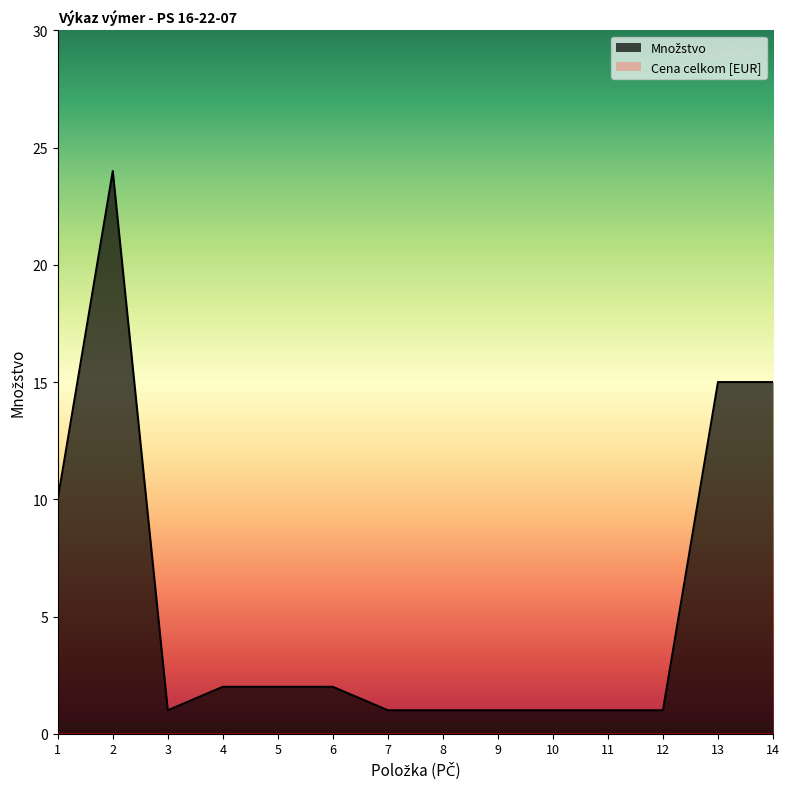

Rank the categories by value from highest to lowest.

2, 13, 14, 1, 4, 5, 6, 3, 7, 8, 9, 10, 11, 12